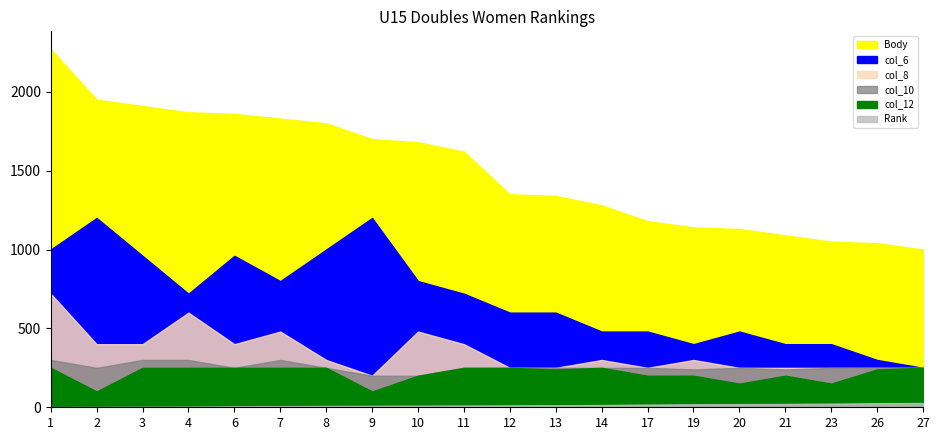

What is the sum of the Rank values at 23 and 3?

26